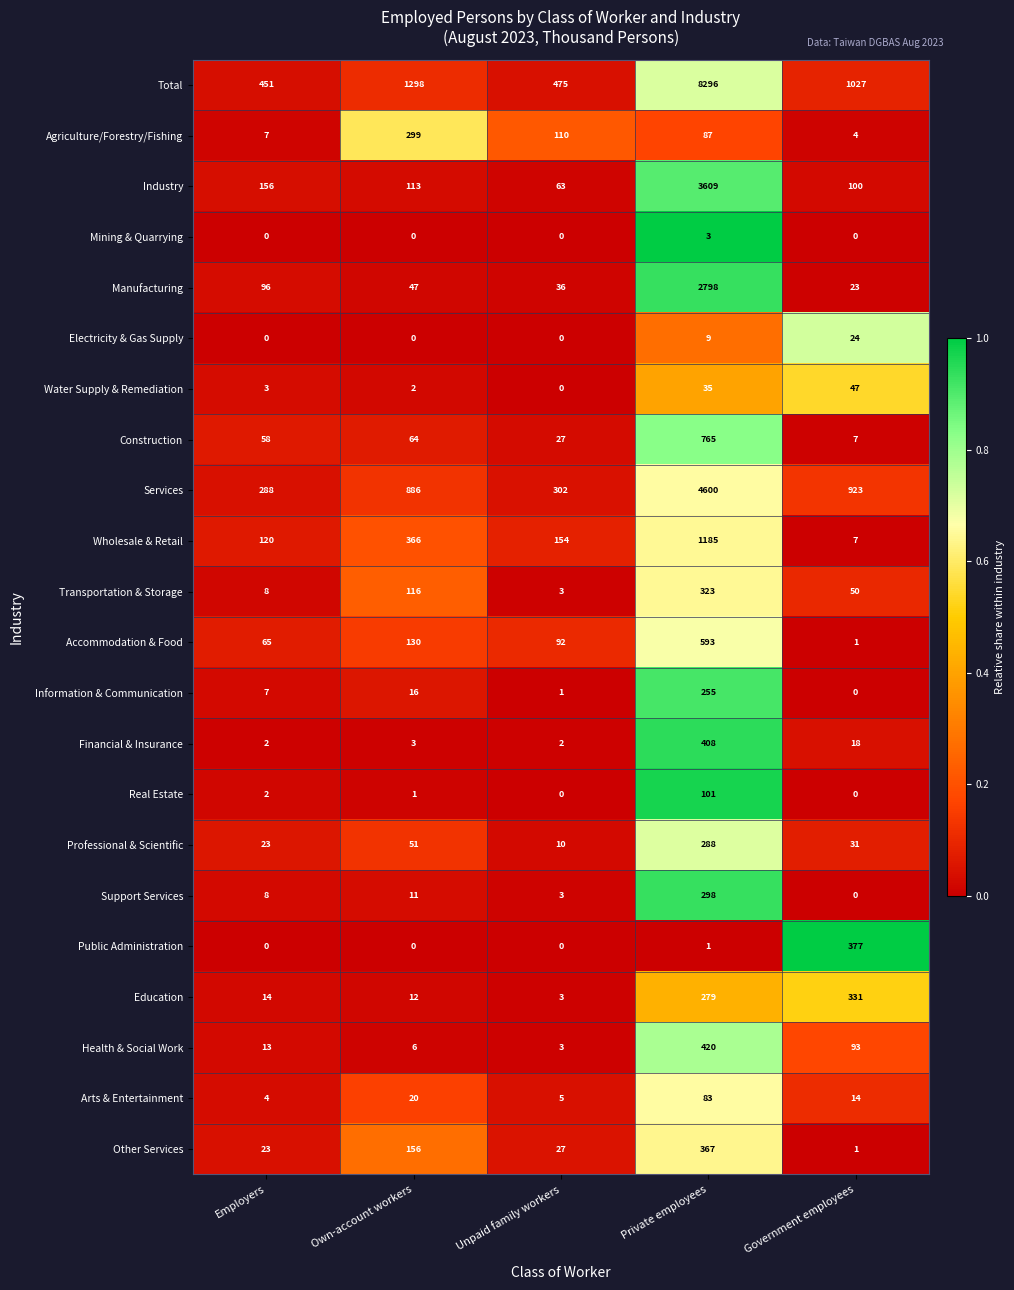

Which category has the highest value in the Construction series?

Private employees